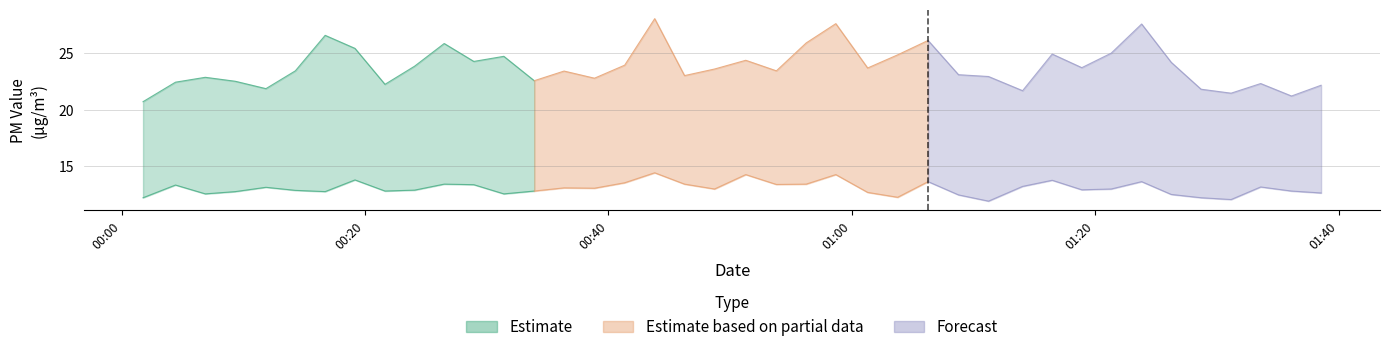

Where is the first local minimum for P1?

2023-02-24T00:11:51